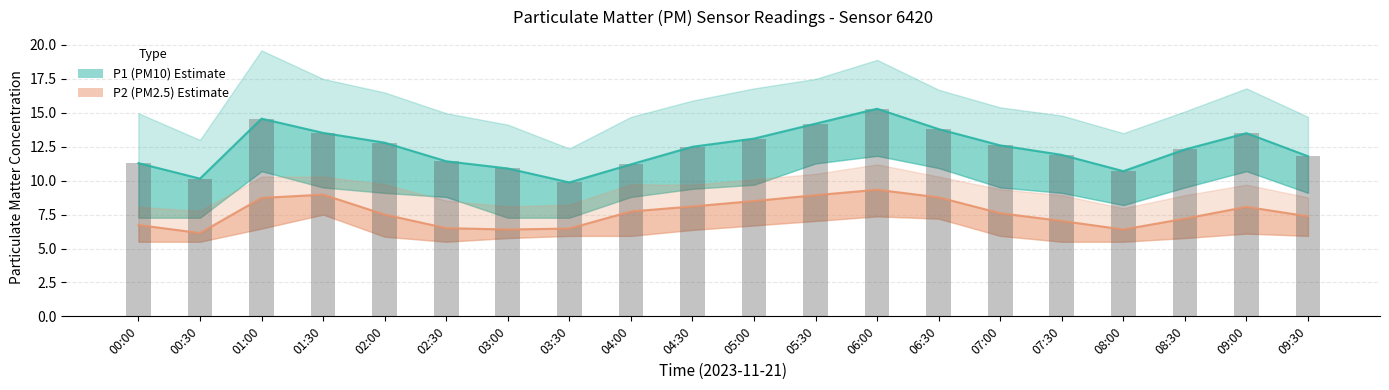

Between 07:00 and 08:00, which is larger?

07:00